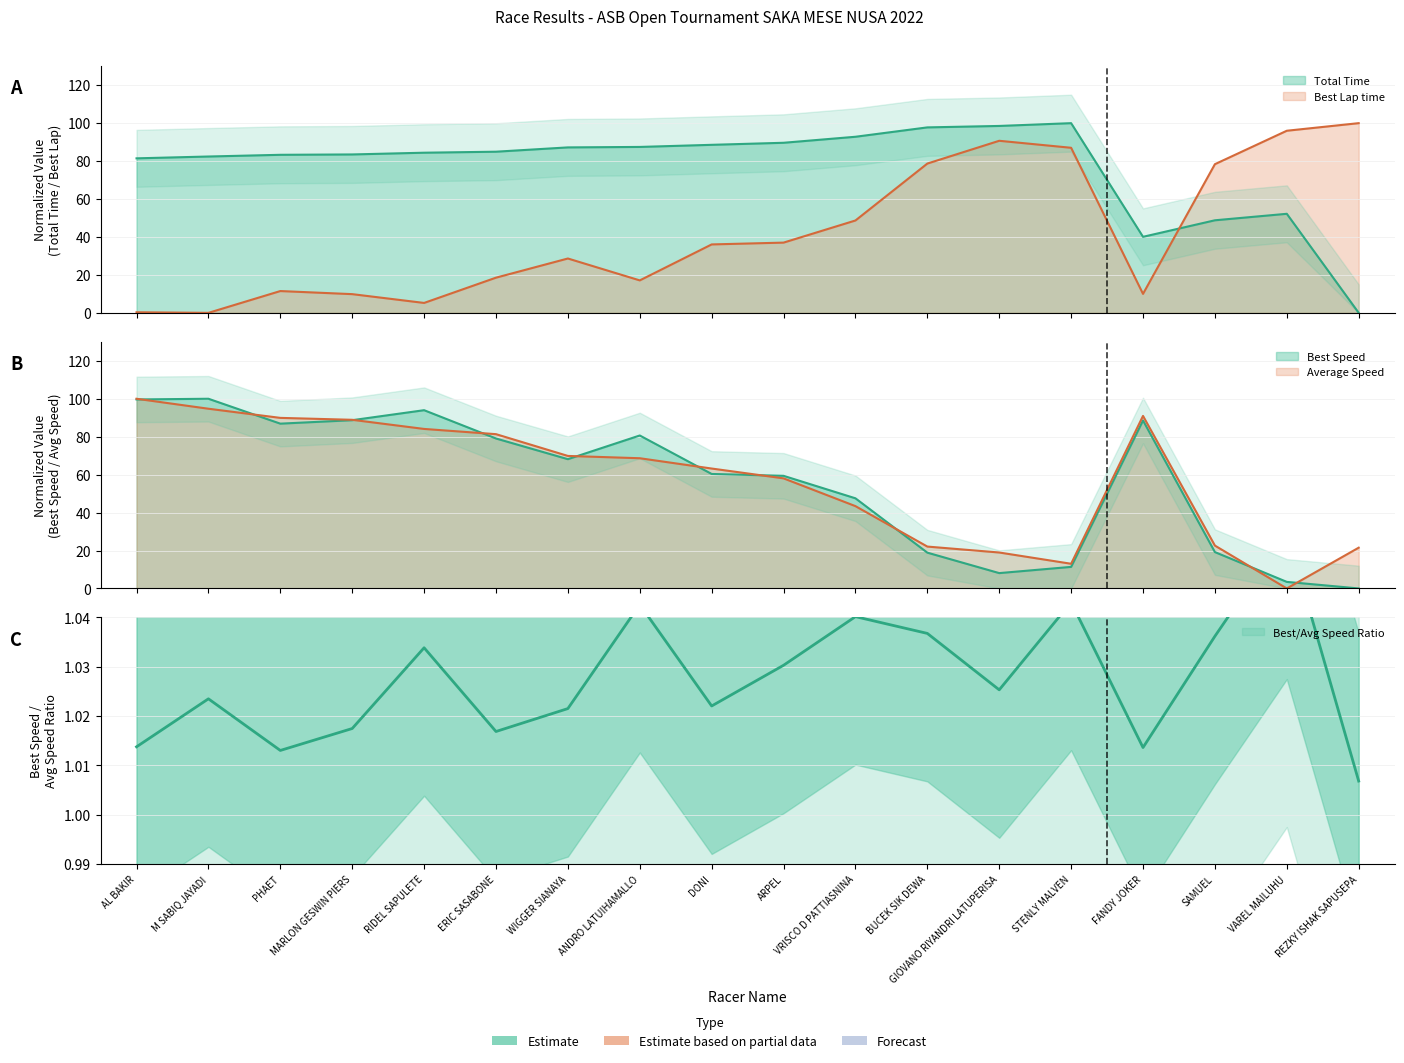

What is the sum of all Average Speed values?

1031.2